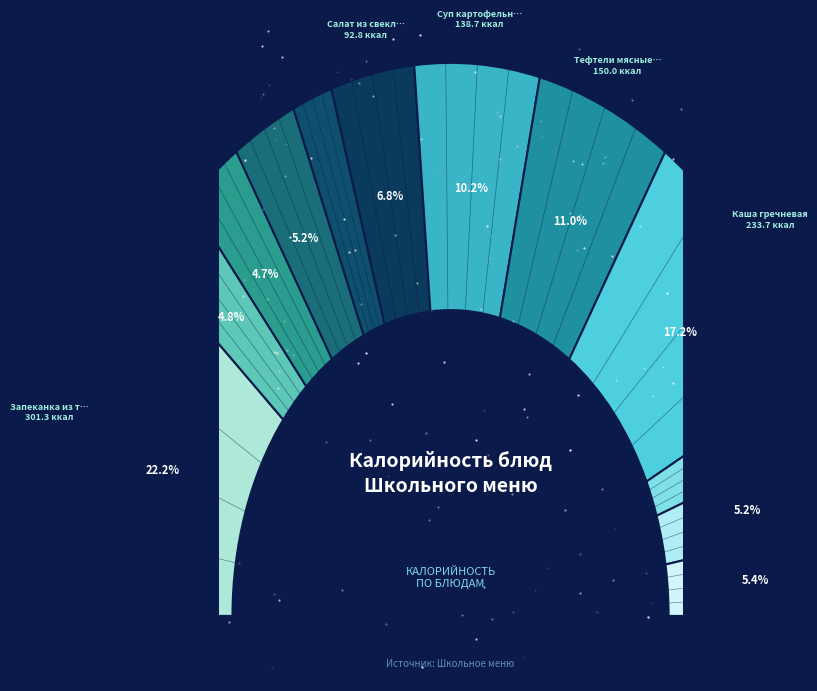

How many slices are in this pie chart?

12